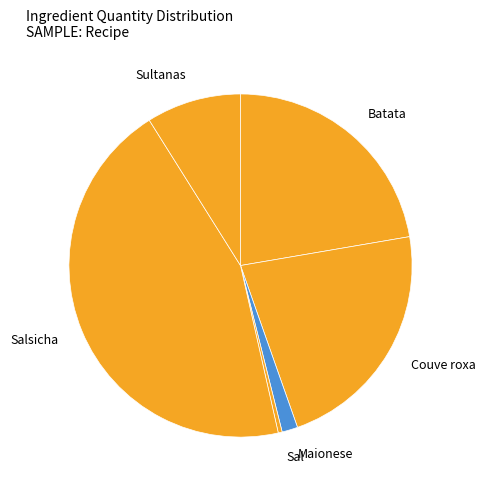

Which category has the smallest portion of the pie?

Sal